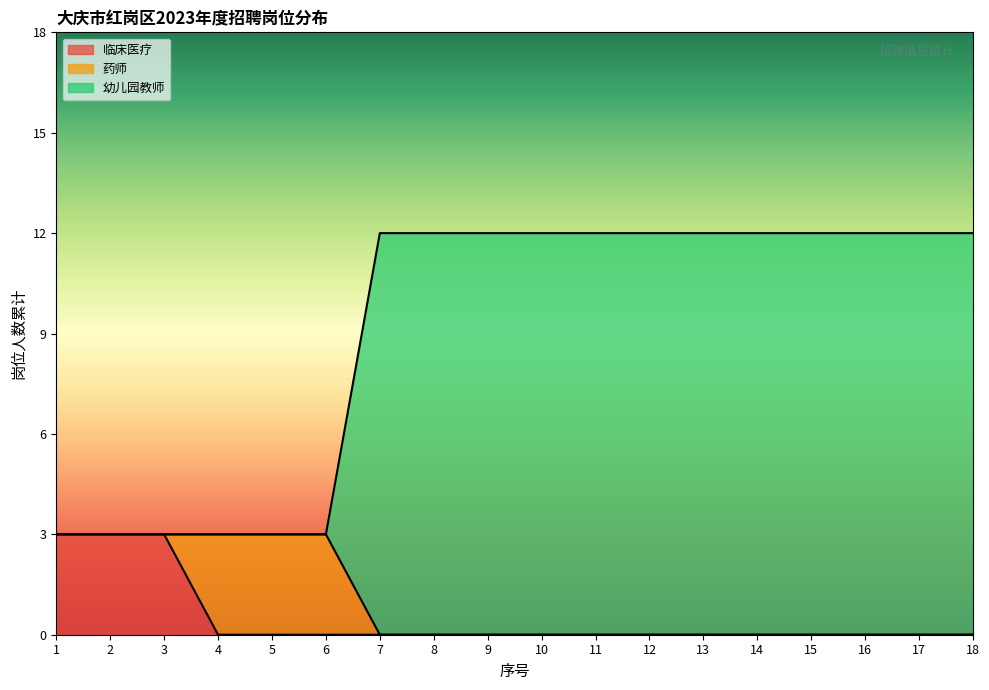

True or false: 幼儿园教师 has a value of 3 at 5.

True